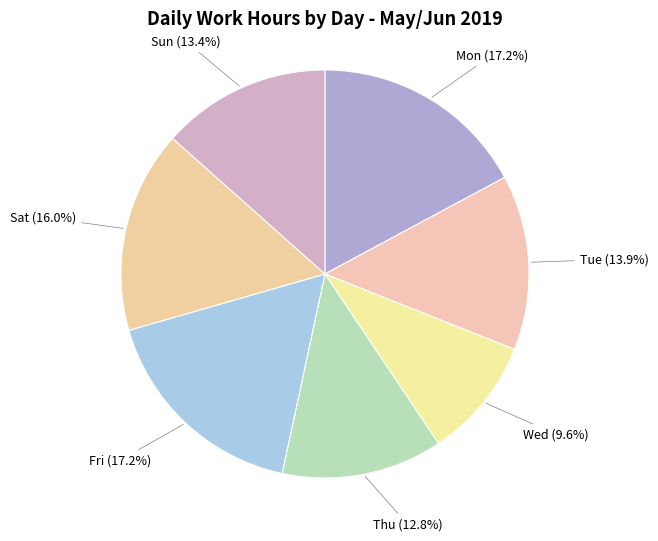

Does Sun account for over 50% of the chart?

No